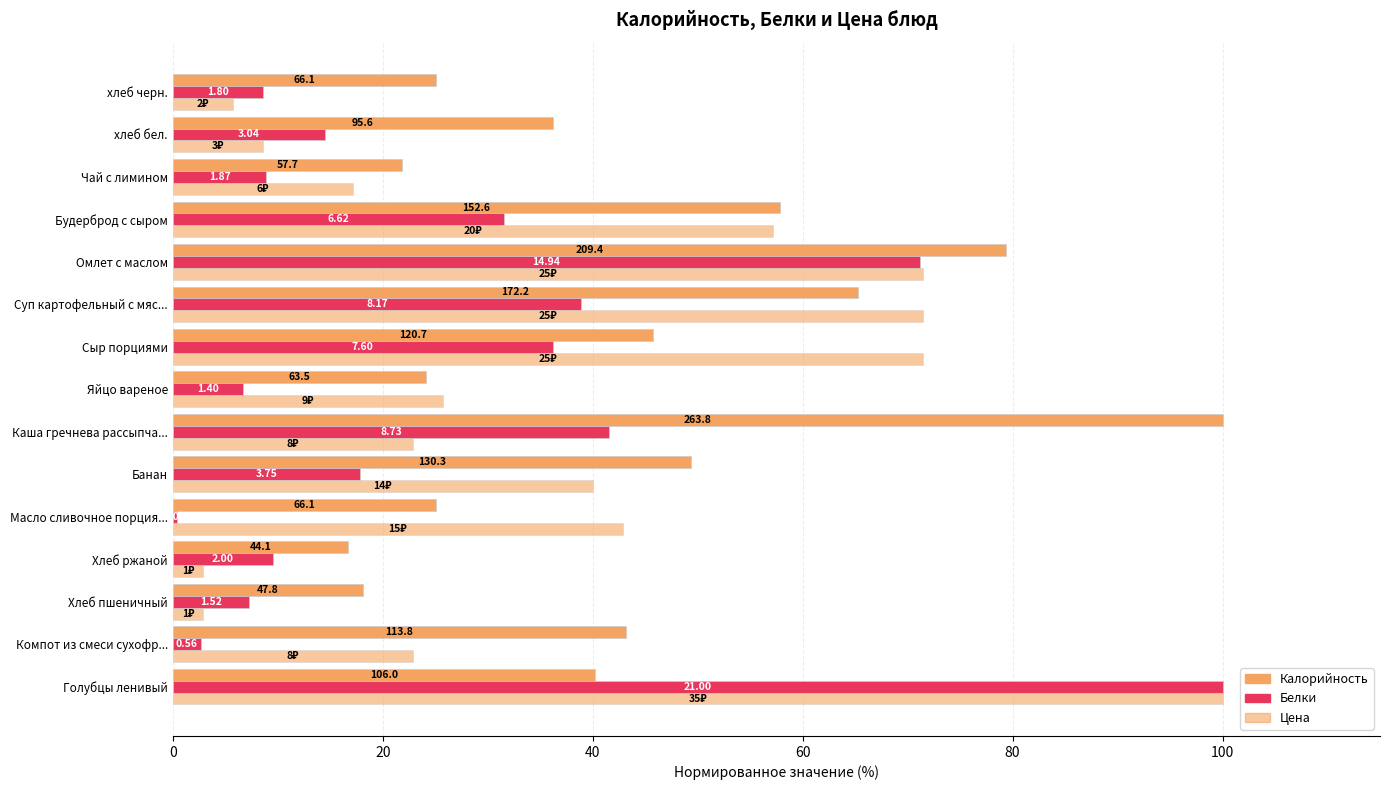

How many categories are shown in the chart?

15